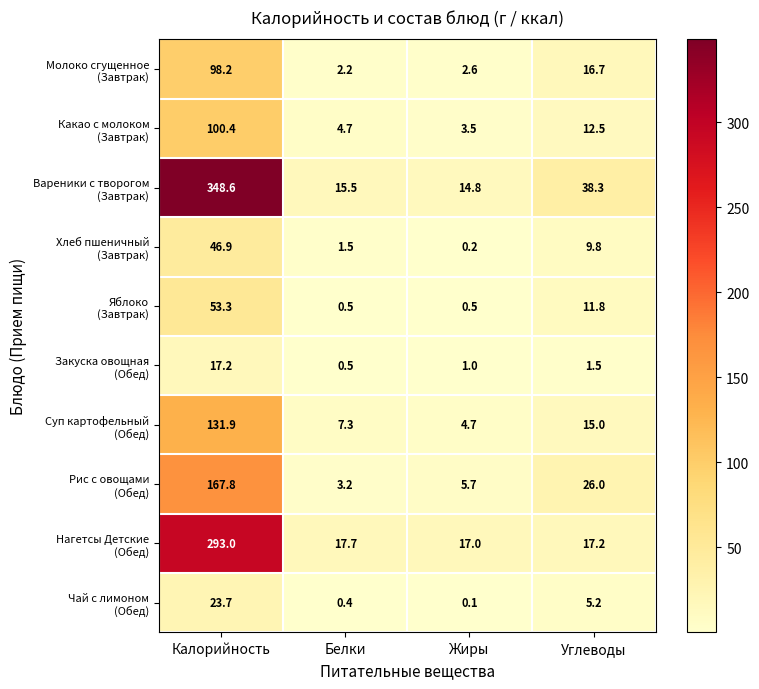

What is the spread (max minus min) of values at Жиры?

16.9